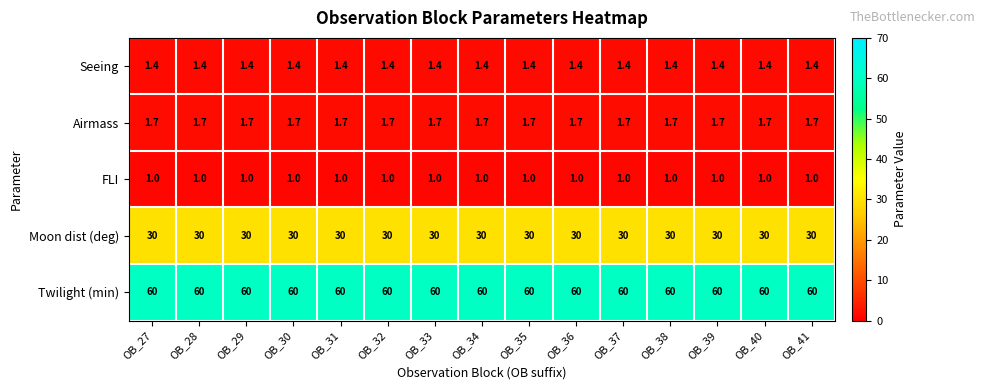

True or false: FLI has a value of 1.0 at OB_32.

True